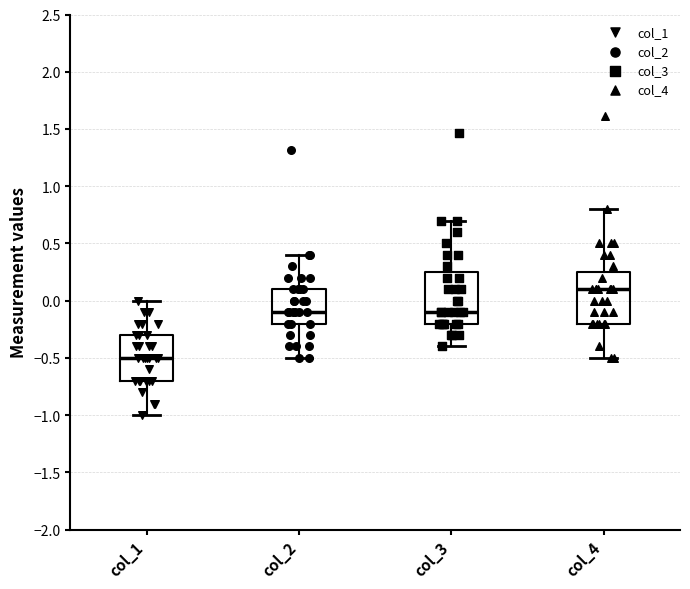

Reading left to right, read every box against the y-axis: the position of its median line, the range the box covers, and the ends of its whiskers. The values are not printed on the chart, so give them approximately, as read against the axis.

col_1: median -0.50, box -0.70 to -0.30, whiskers -1.00 to 0.00
col_2: median -0.10, box -0.20 to 0.10, whiskers -0.50 to 0.40
col_3: median -0.10, box -0.20 to 0.25, whiskers -0.40 to 0.70
col_4: median 0.10, box -0.20 to 0.25, whiskers -0.50 to 0.80